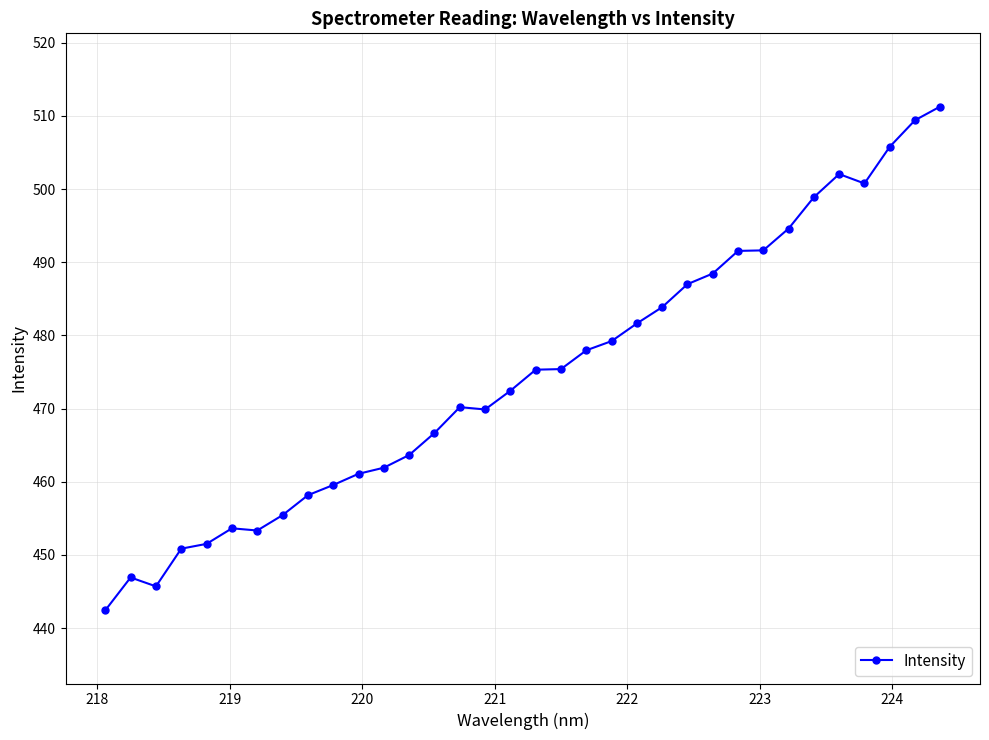

What is the average value?

474.7